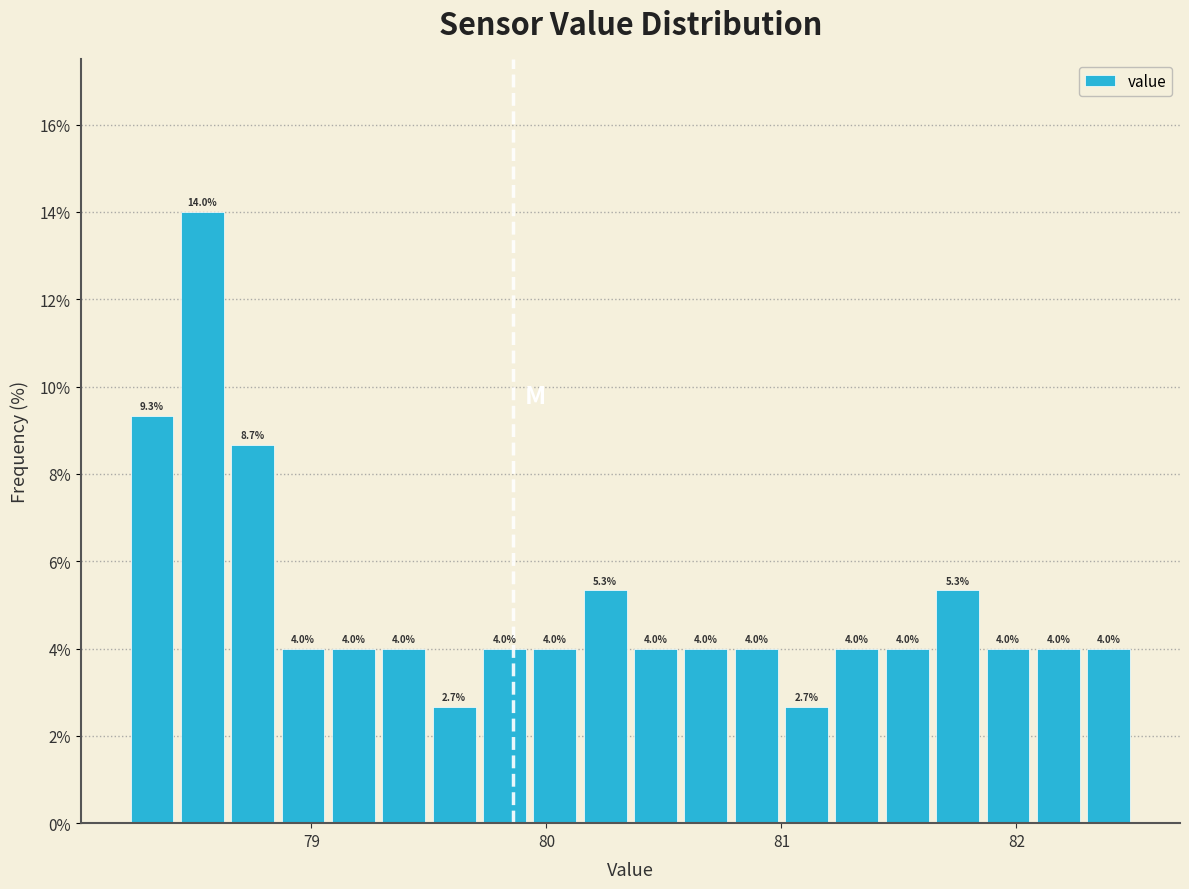

Read against the x-axis, roughly where is the centre of the tallest bar?

78.5